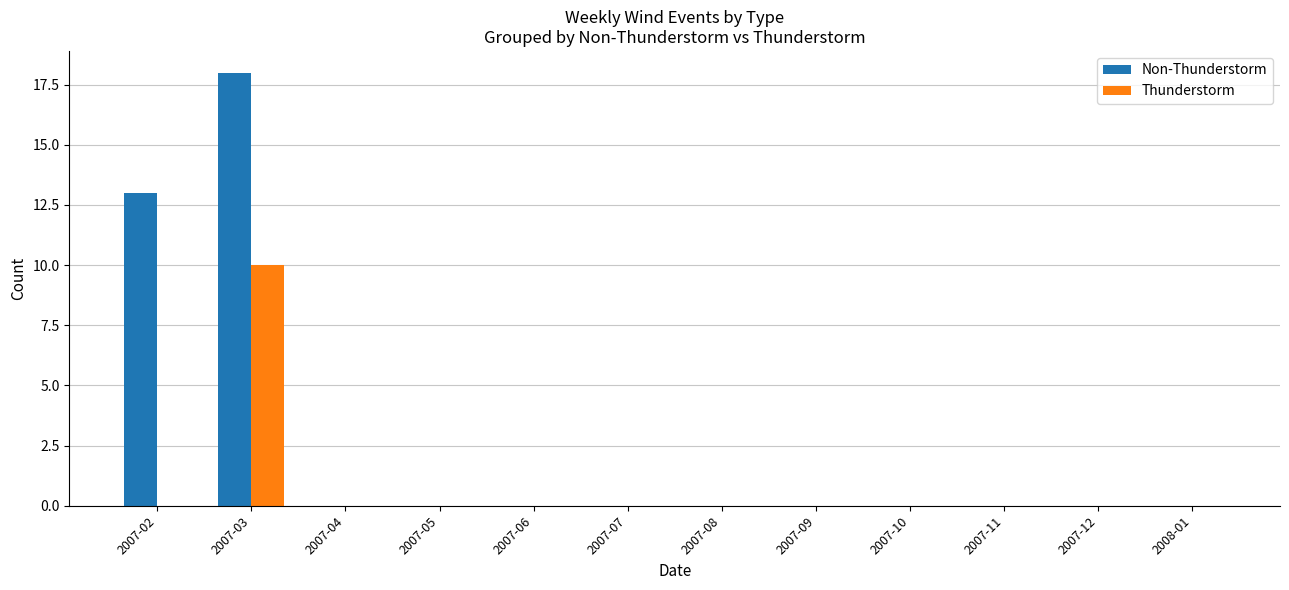

Count the number of categories in the chart.

12